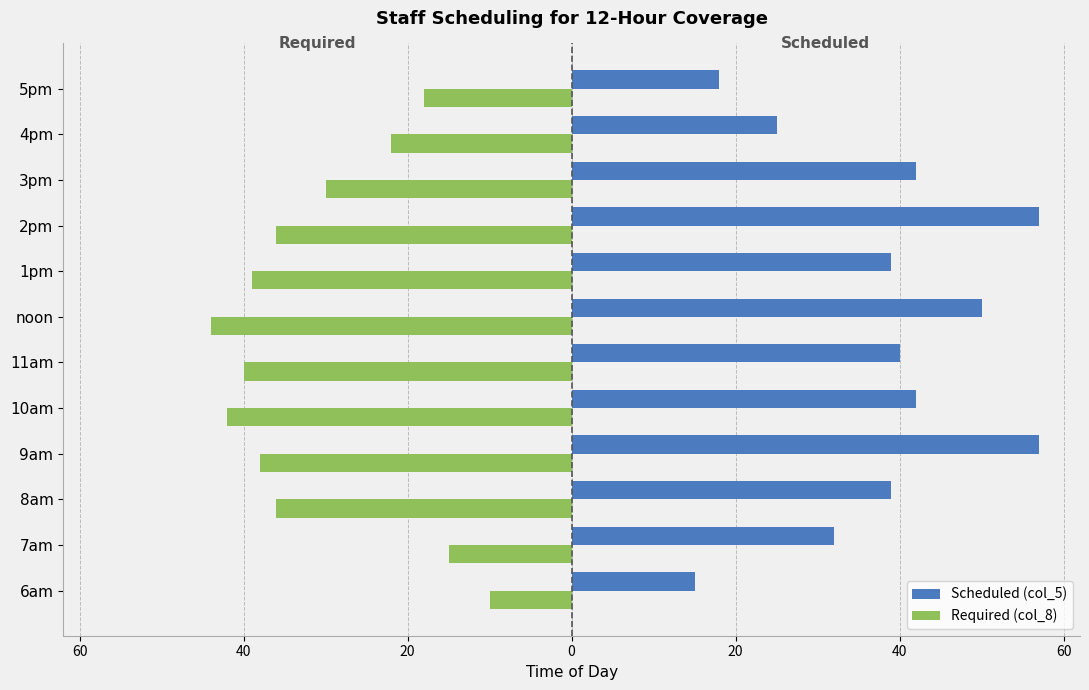

What are all the series names shown in the legend?

Scheduled (col_5), Required (col_8)